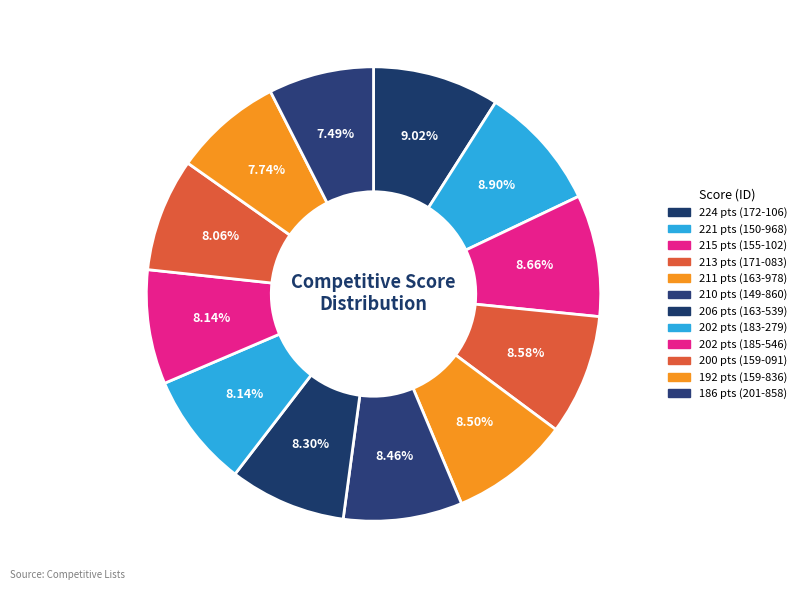

How many segments does this pie chart have?

12